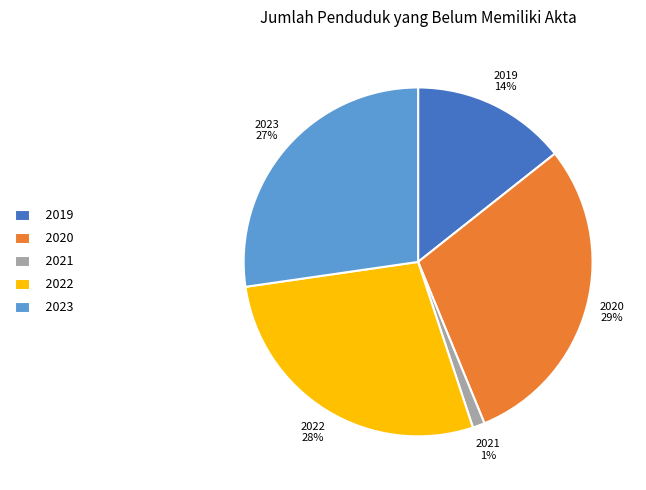

To the nearest percent, what portion does 2022 represent?

28%